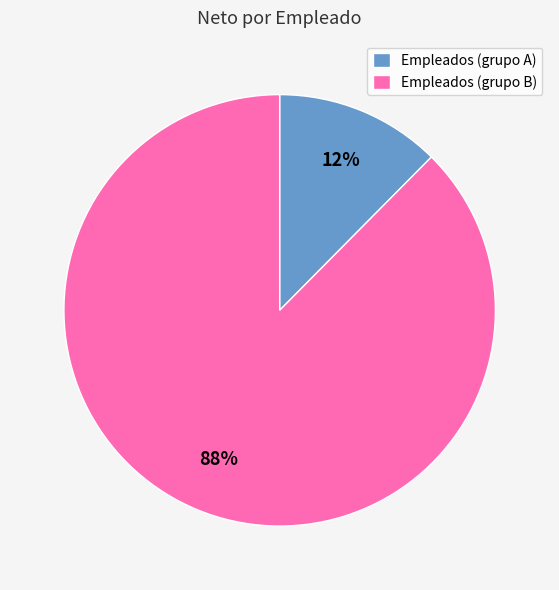

True or false: Empleados (grupo B) accounts for 88% of the total.

True